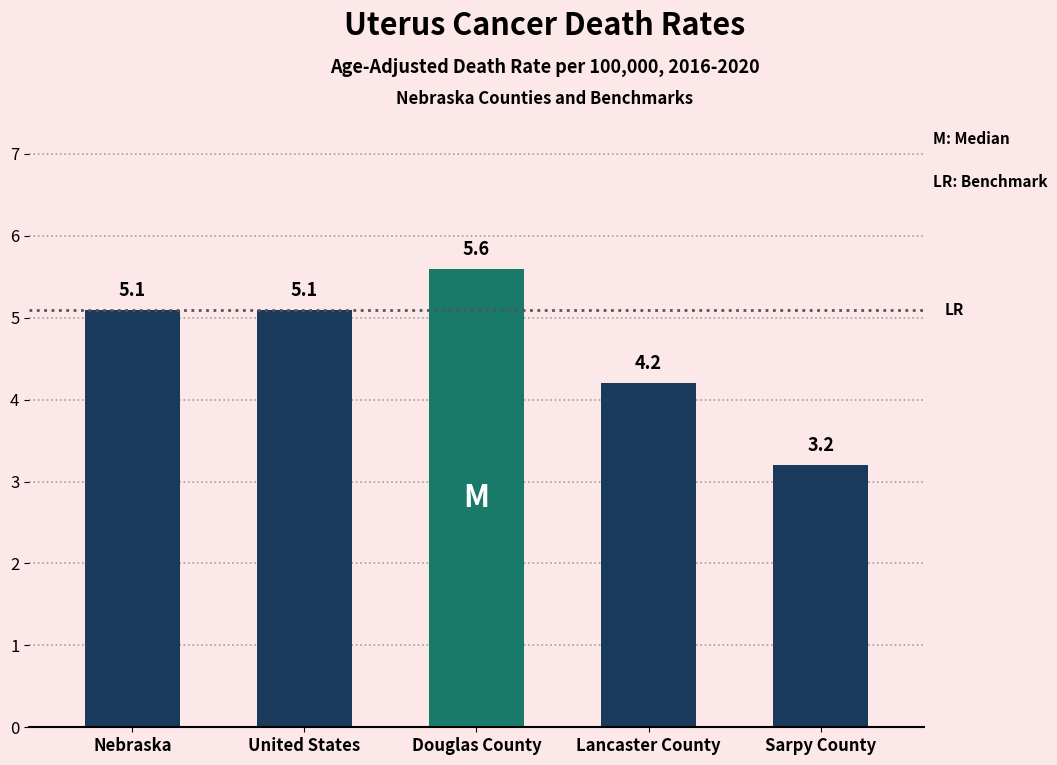

Are the bars grouped side by side (vs. stacked)?

No